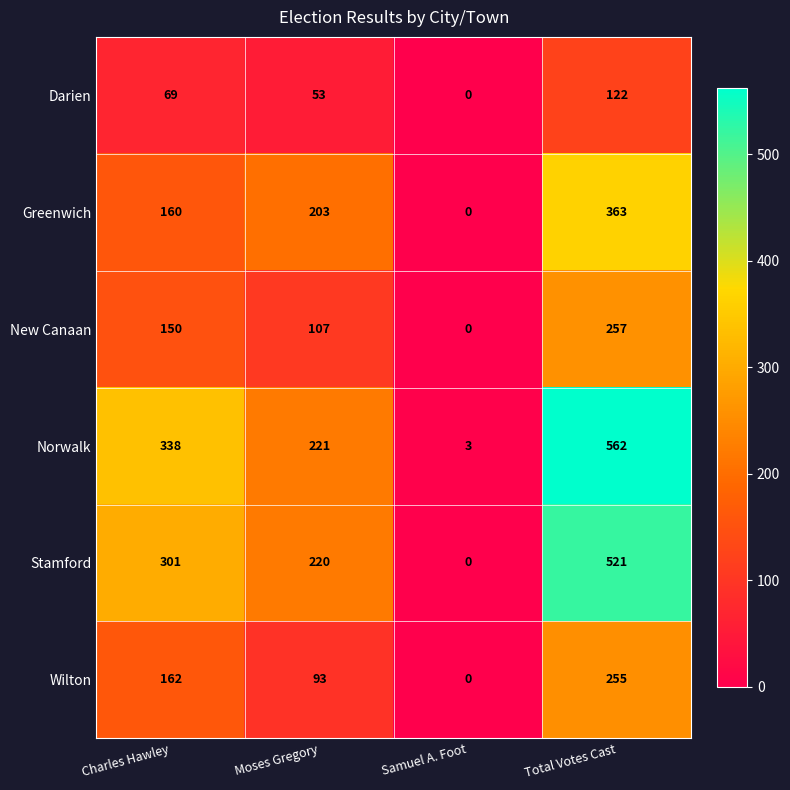

At Moses Gregory, list the series in order from smallest to largest.

Darien, Wilton, New Canaan, Greenwich, Stamford, Norwalk